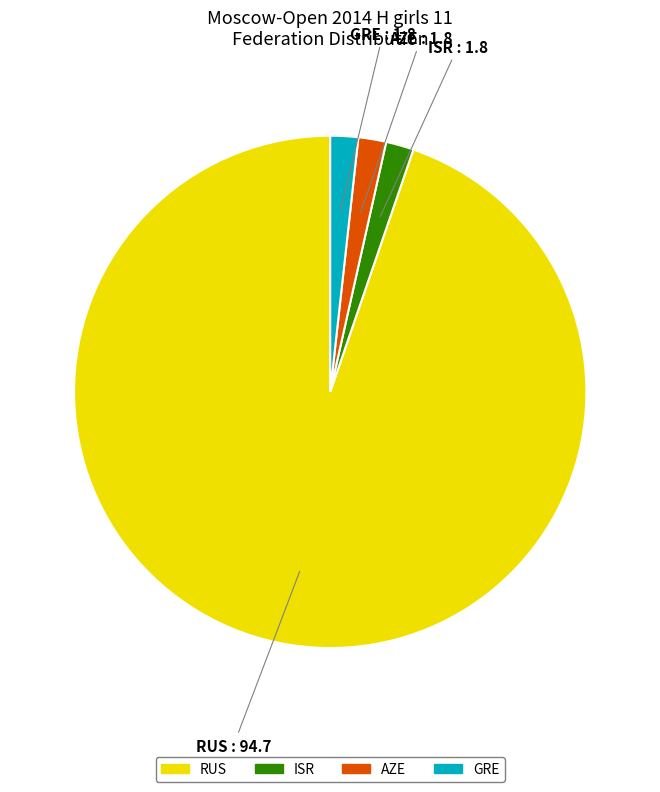

Is there a majority slice in this chart?

Yes